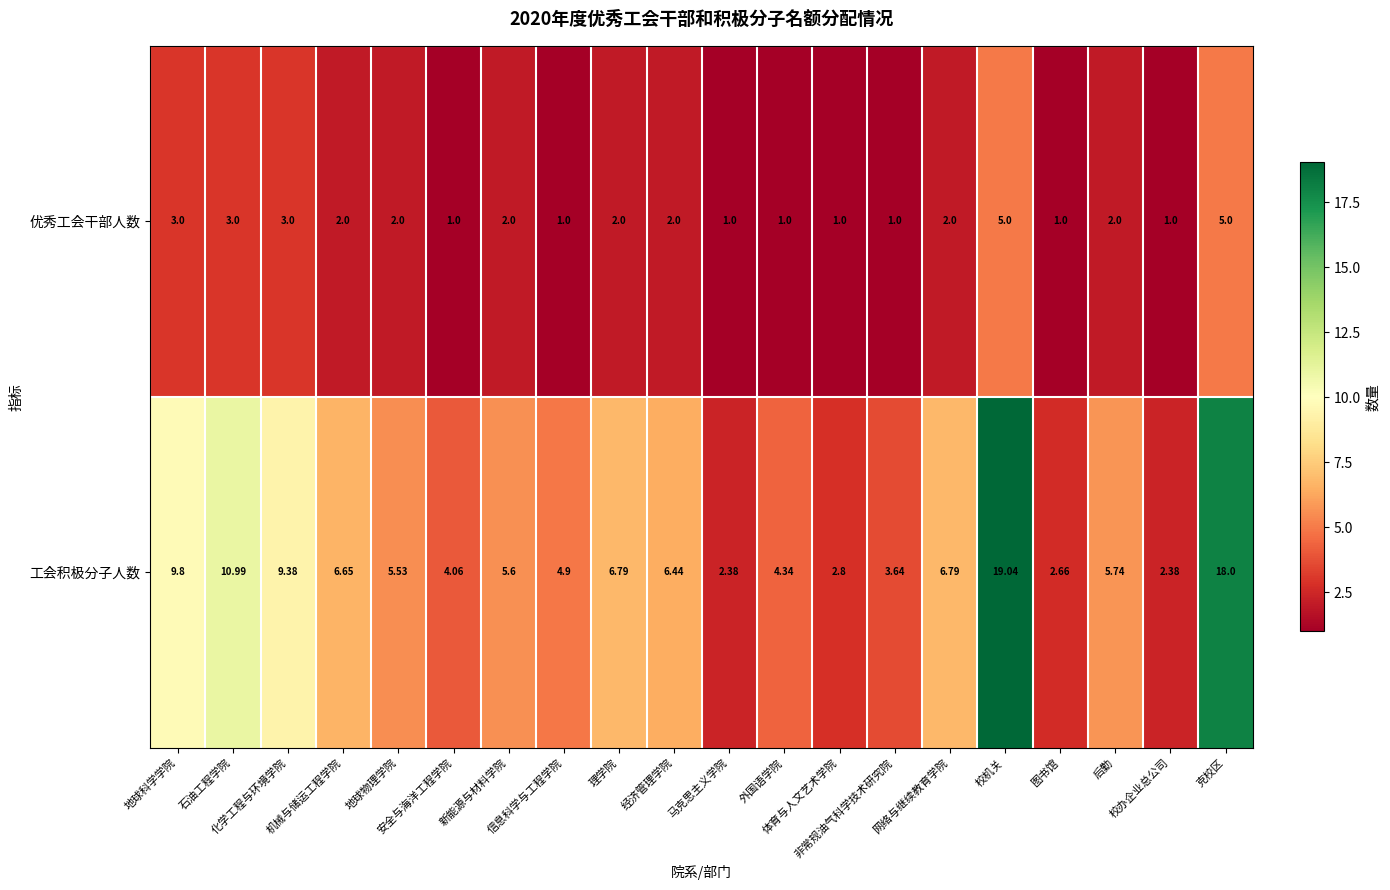

Which series has the widest spread of values?

工会积极分子人数